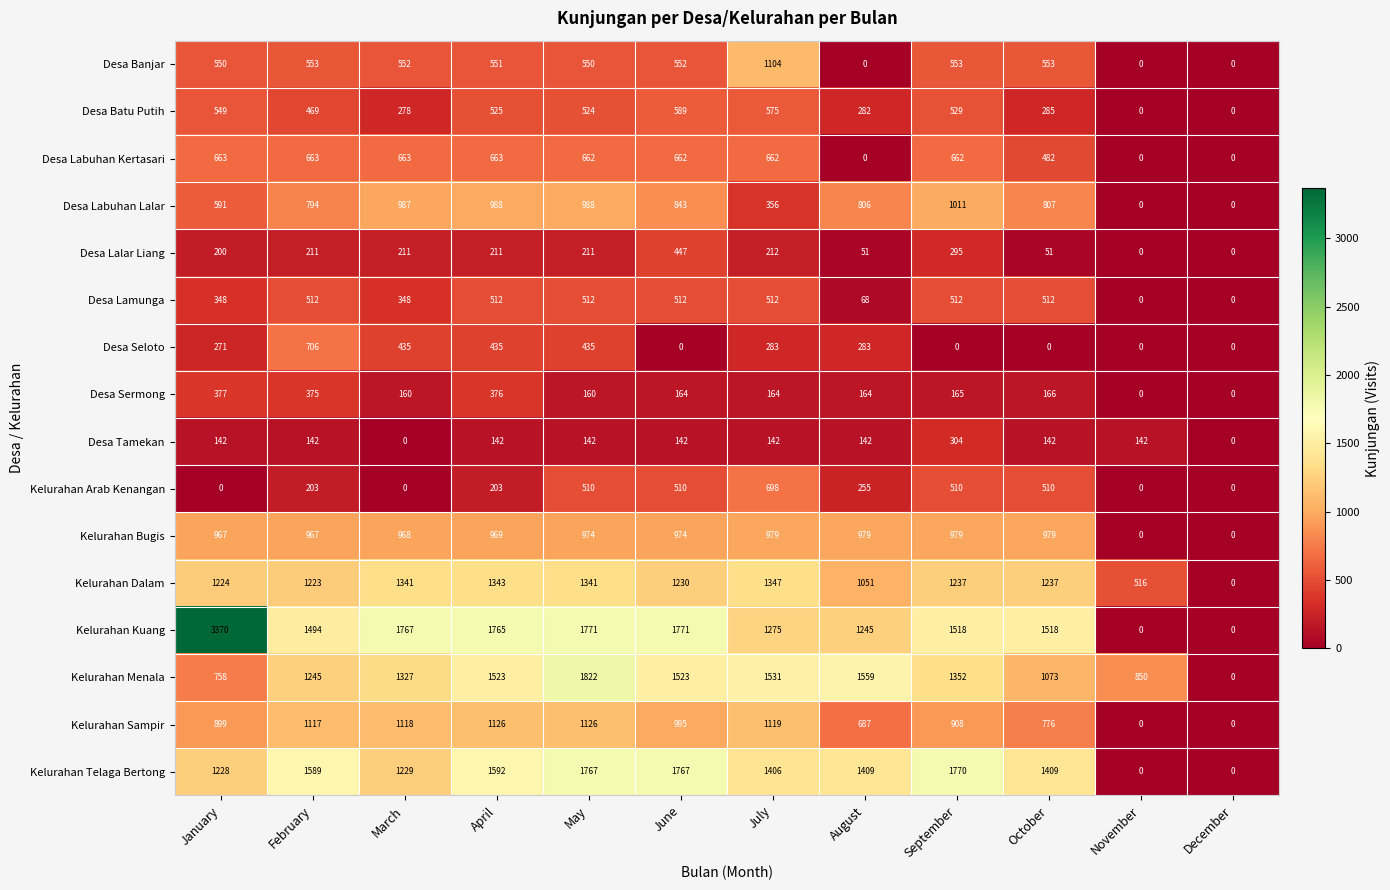

How many data points does each series have?

12